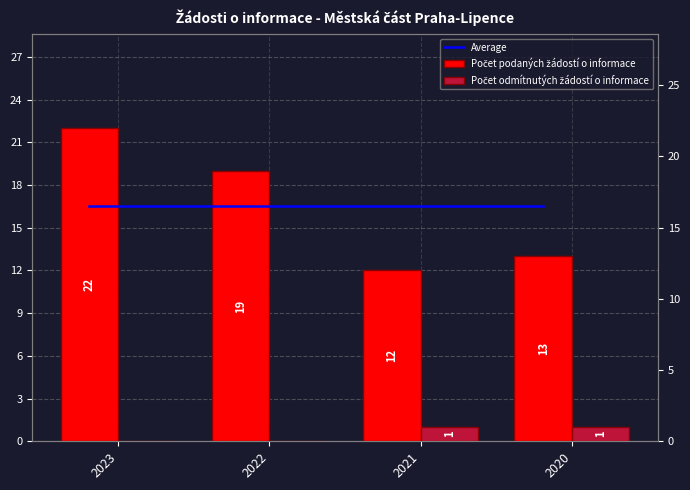

How many data points does each series have?

4